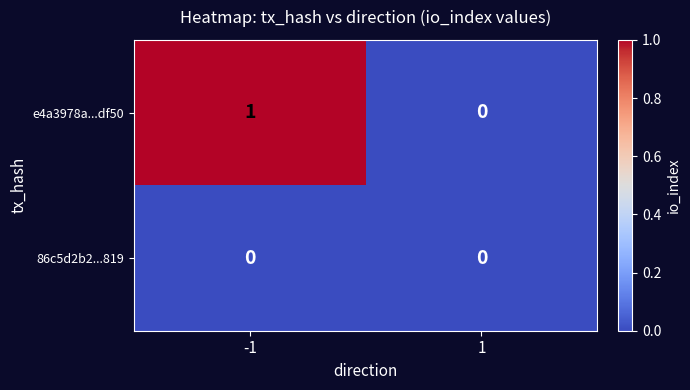

Reading left to right, extract all data points from this chart.

e4a3978a...df50: -1=1	1=0
86c5d2b2...819: -1=0	1=0